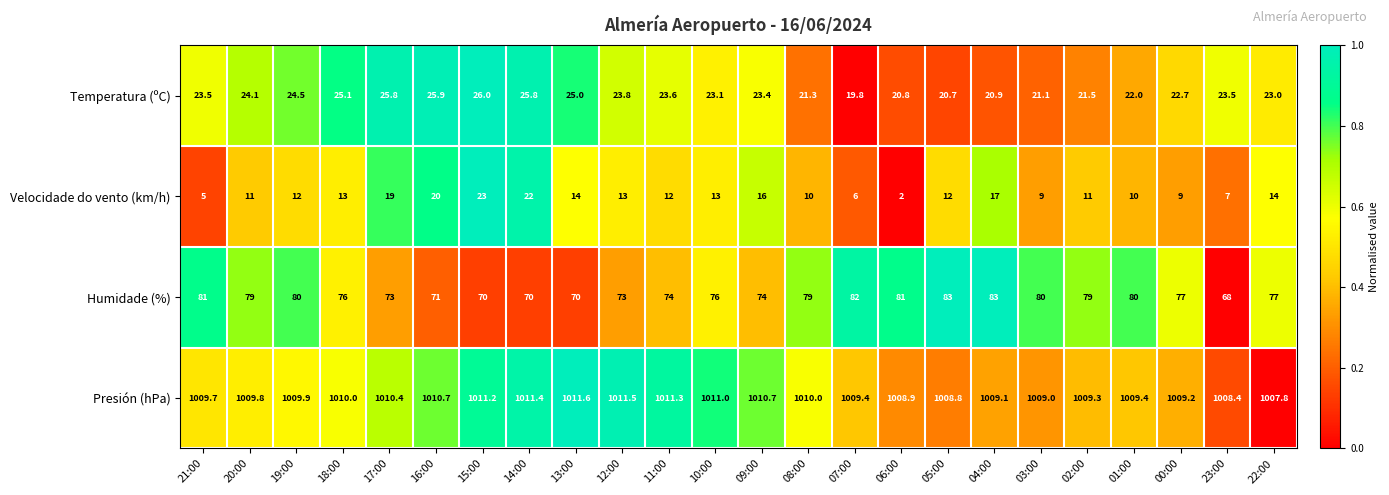

What is the spread (max minus min) of values at 10:00?

998.0